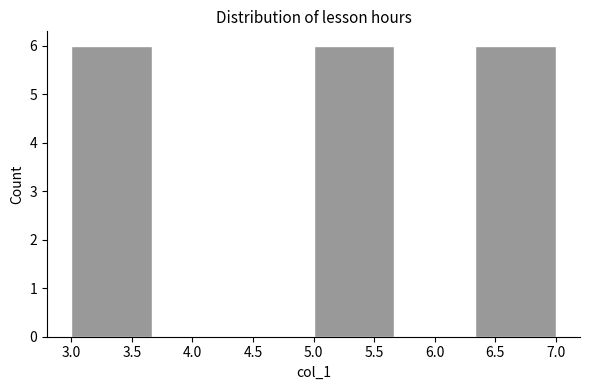

Reading left to right, transcribe this chart: for each bar, give the range it covers on the x-axis and its height. Neither the bar edges nor the heights are printed on the chart, so give them approximately, as read against the axes.

3.00 to 3.65: 6
3.65 to 4.35: 0
4.35 to 5.00: 0
5.00 to 5.65: 6
5.65 to 6.35: 0
6.35 to 7.00: 6